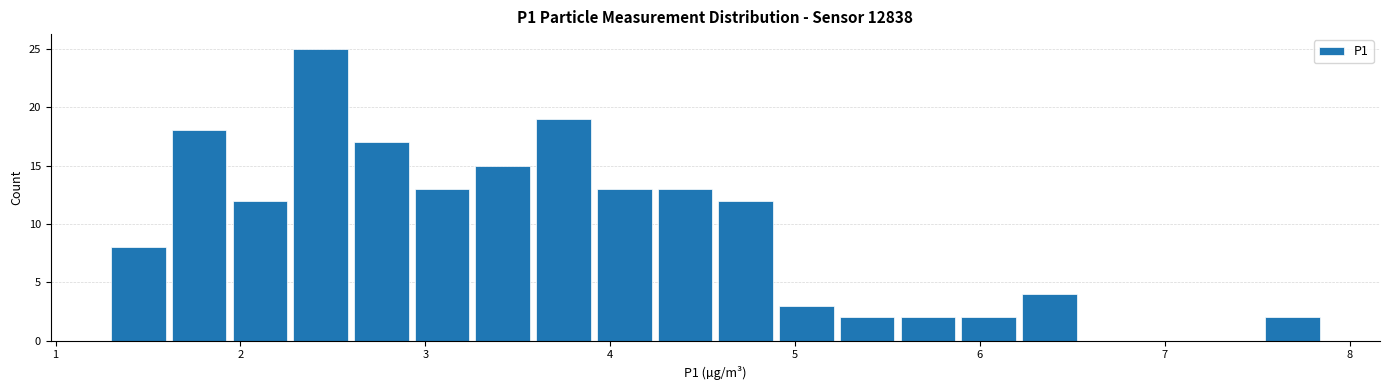

Read against the x-axis, roughly where is the centre of the tallest bar?

2.4